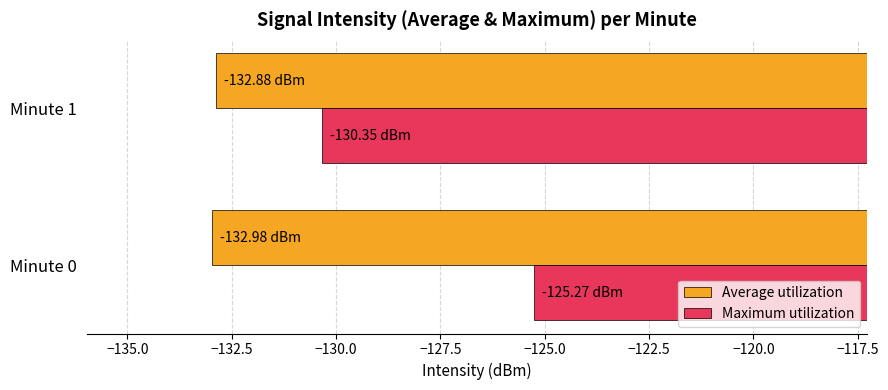

List the series in order of their overall mean, lowest first.

Average utilization, Maximum utilization